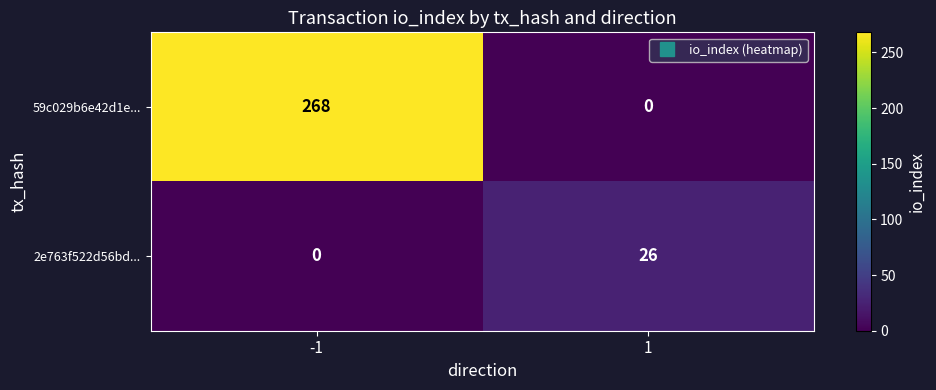

What is the difference between the 59c029b6e42d1e... values at 1 and -1?

268